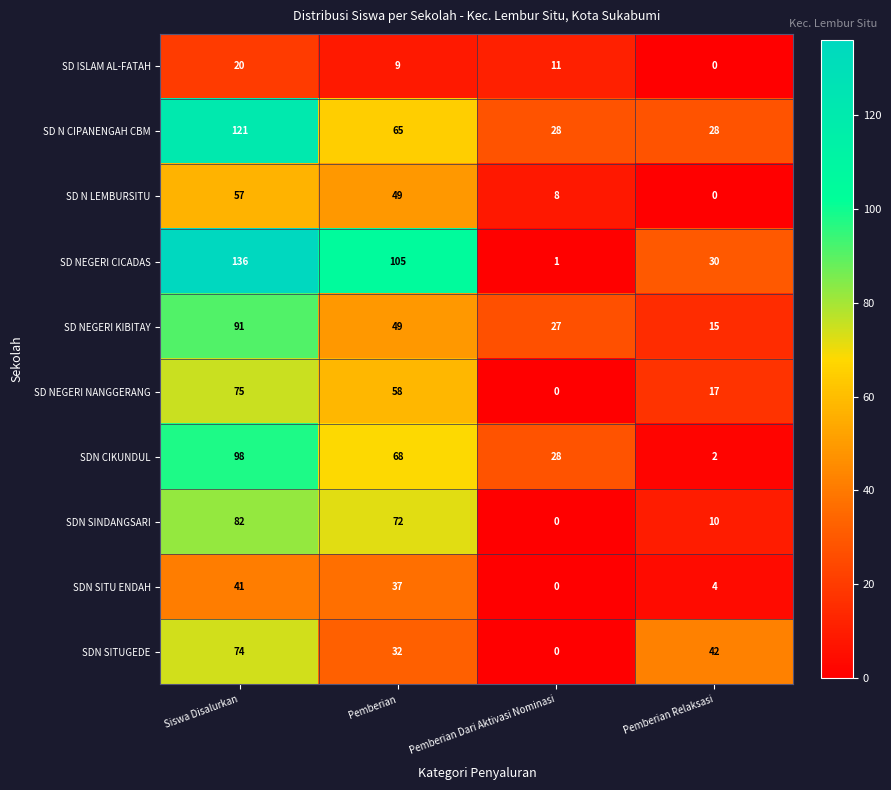

At Siswa Disalurkan, list the series in order from largest to smallest.

SD NEGERI CICADAS, SD N CIPANENGAH CBM, SDN CIKUNDUL, SD NEGERI KIBITAY, SDN SINDANGSARI, SD NEGERI NANGGERANG, SDN SITUGEDE, SD N LEMBURSITU, SDN SITU ENDAH, SD ISLAM AL-FATAH